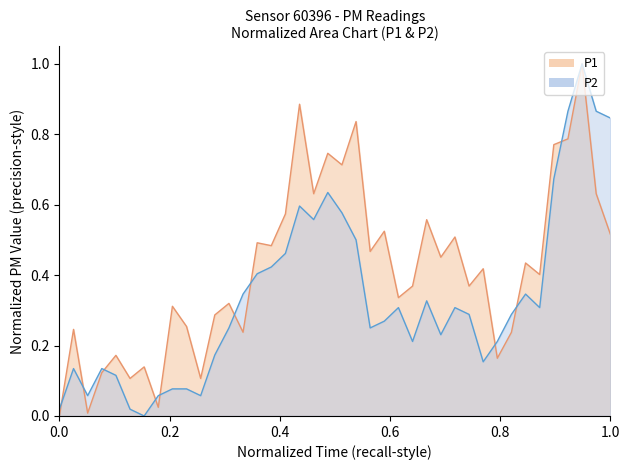

Is it true that P1 equals 1.0 at 01:35?

True